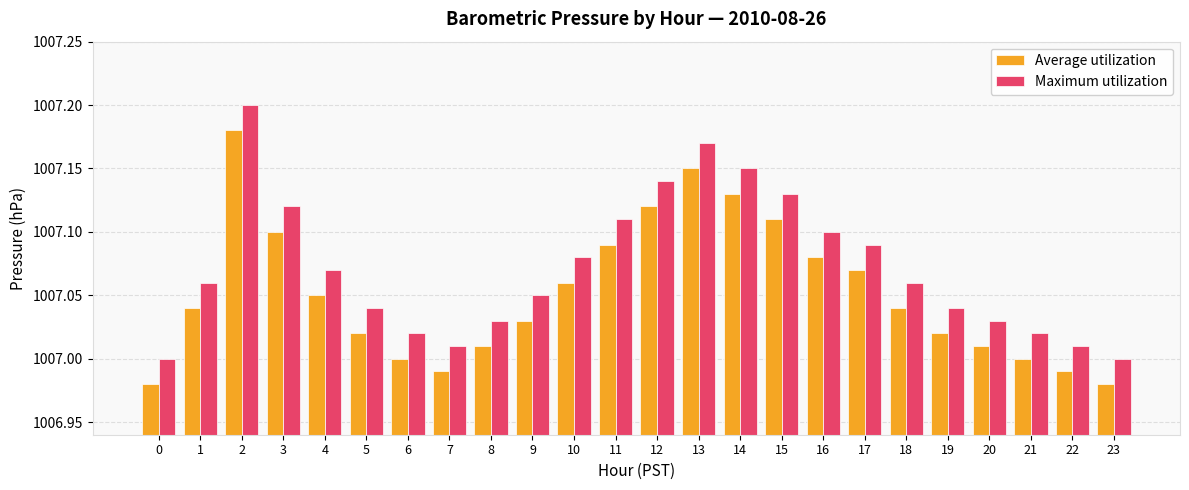

Rank the series by their maximum value, from lowest to highest.

Average utilization, Maximum utilization